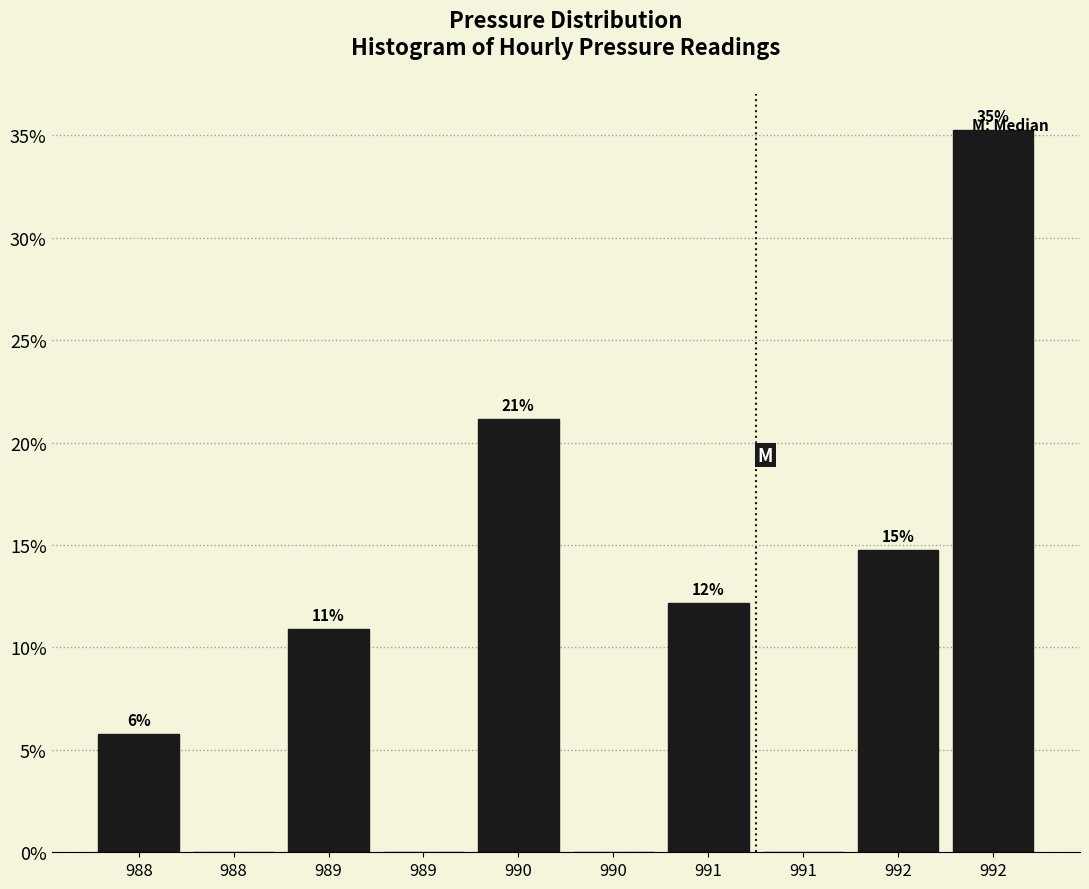

Are the bars horizontal?

No